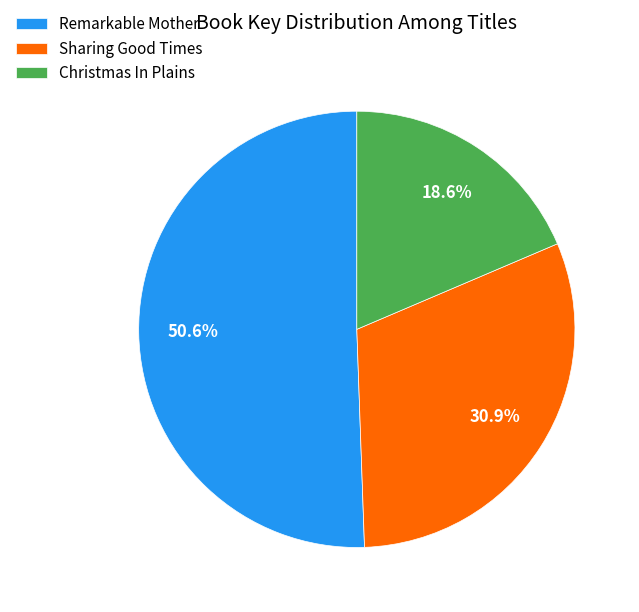

How many slices are in this pie chart?

3